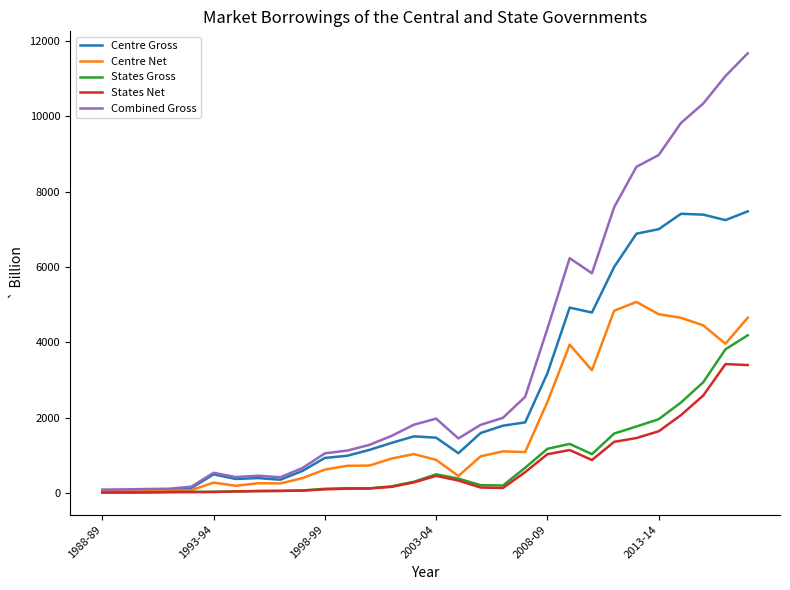

What is the sum of all Combined Gross values?

104354.6